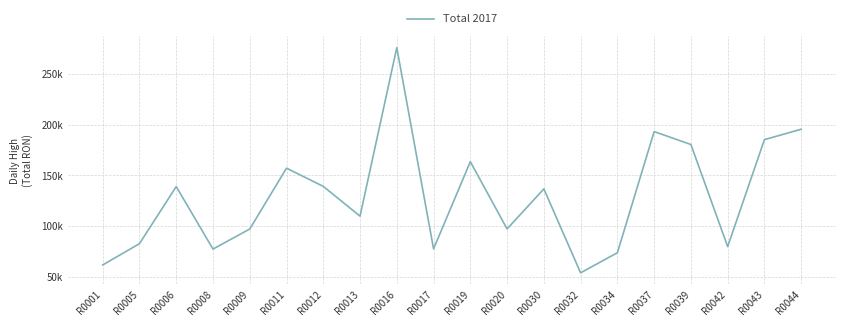

Does the chart have visible grid lines?

Yes